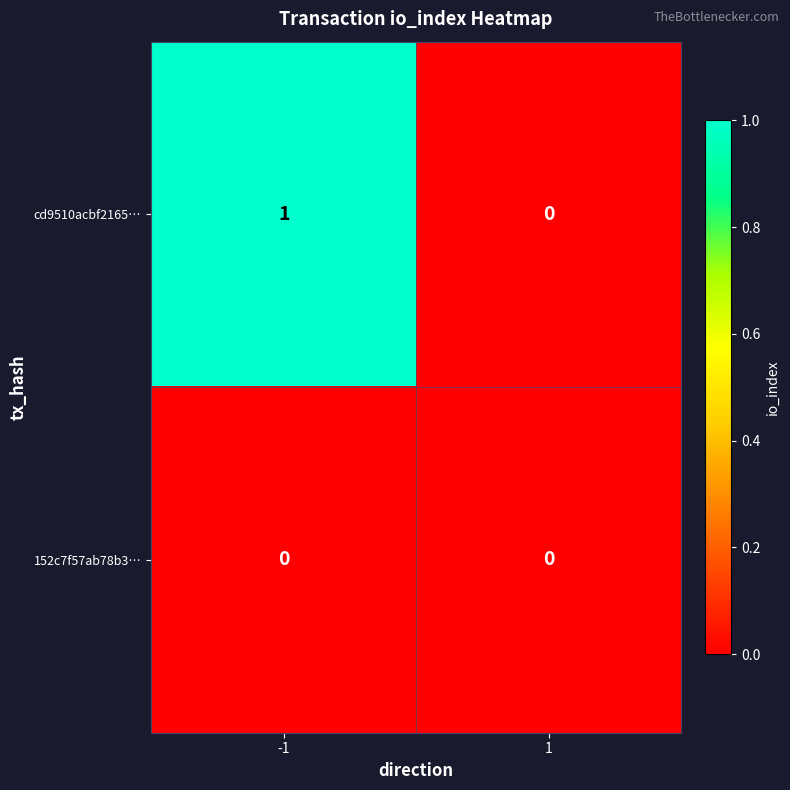

True or false: cd9510acbf2165… has a value of 2 at -1.

False